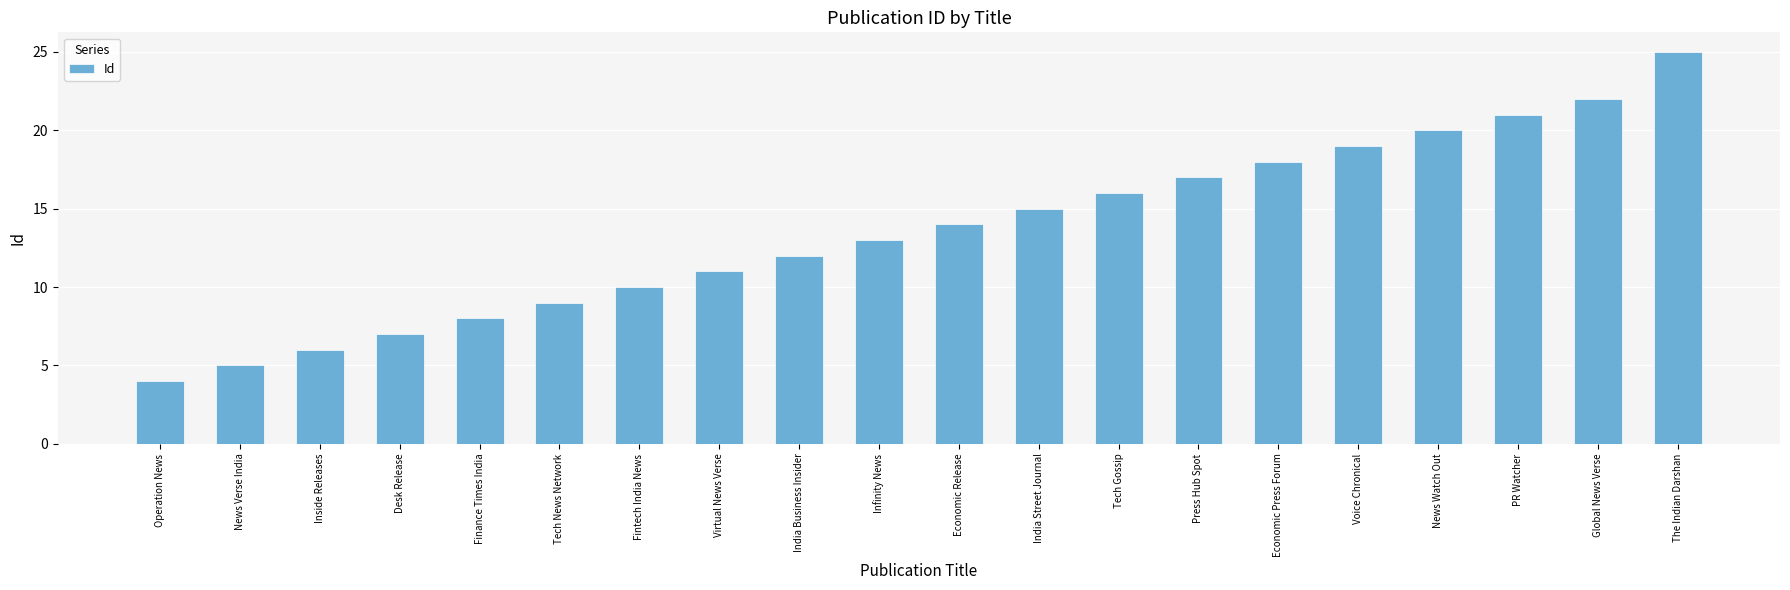

Approximately how many times larger is the value at Press Hub Spot compared to Inside Releases?

2.8